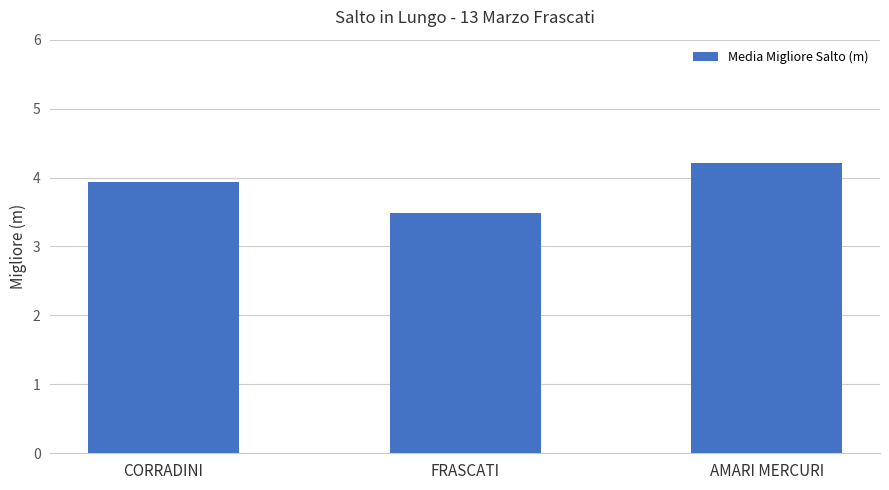

What is the sum of the values at CORRADINI and AMARI MERCURI?

8.1